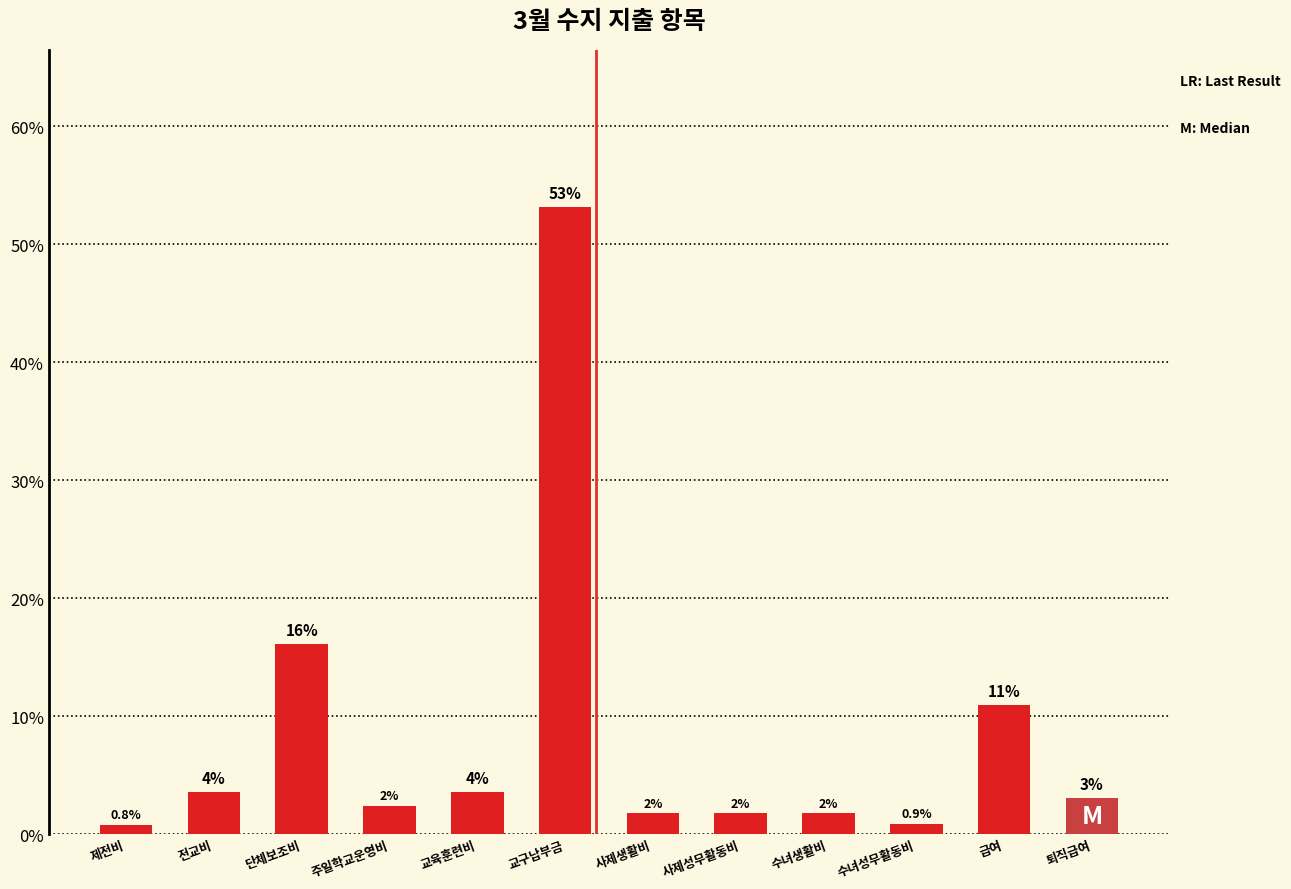

List the labels in order of value, smallest first.

제전비, 수녀성무활동비, 사제생활비, 사제성무활동비, 수녀생활비, 주일학교운영비, 퇴직급여, 교육훈련비, 전교비, 급여, 단체보조비, 교구납부금